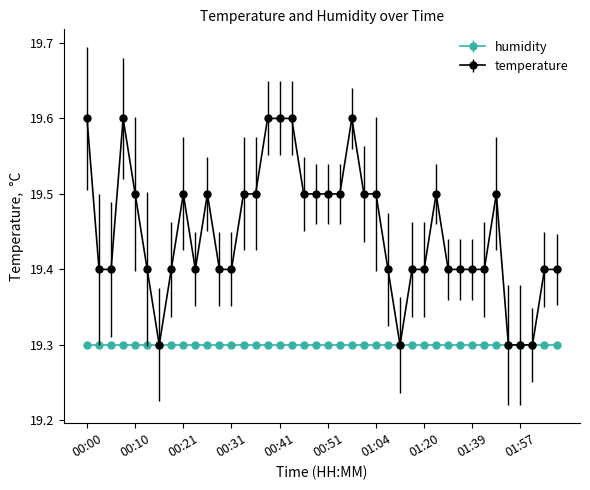

What is the smallest value displayed?

19.3